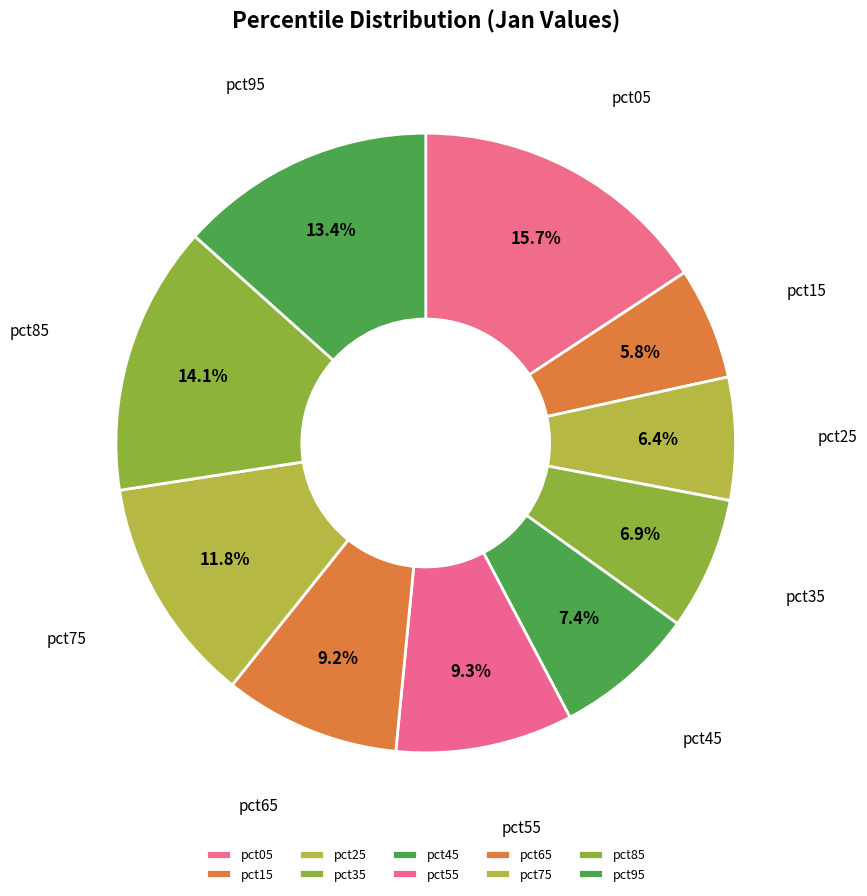

How many slices are in this pie chart?

10